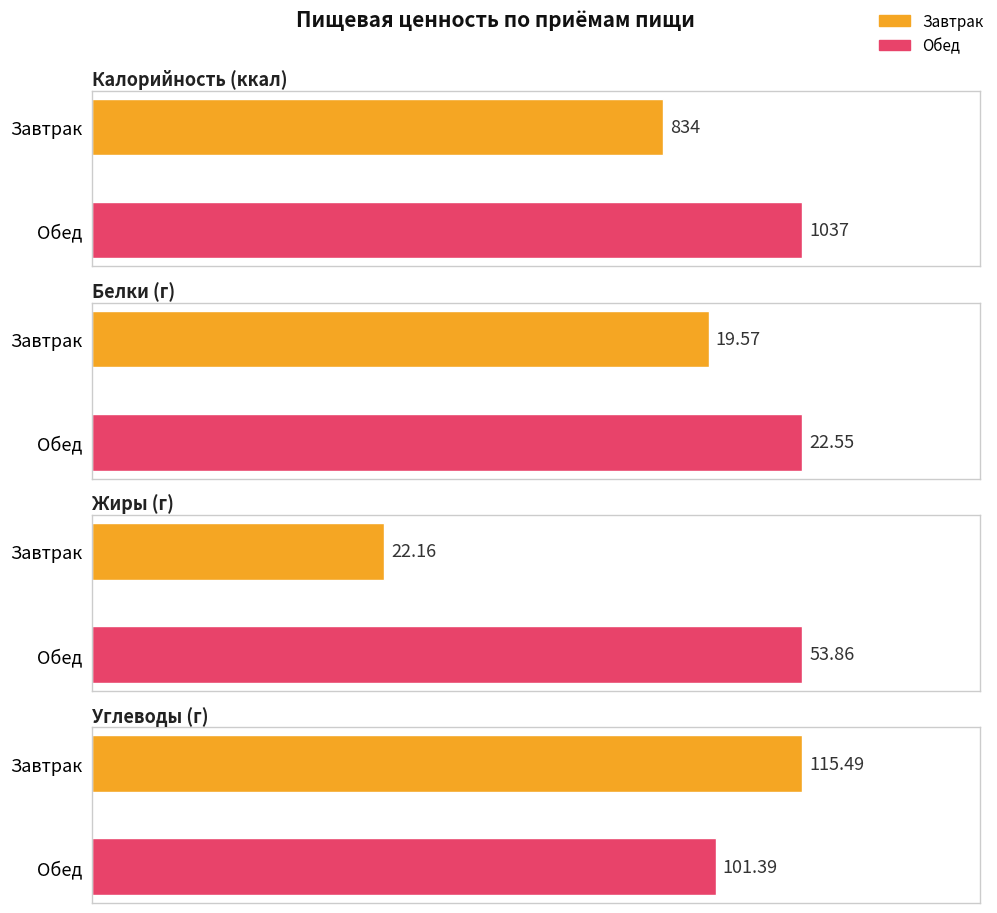

At Завтрак, list the series in order from largest to smallest.

Калорийность, Углеводы, Жиры, Белки